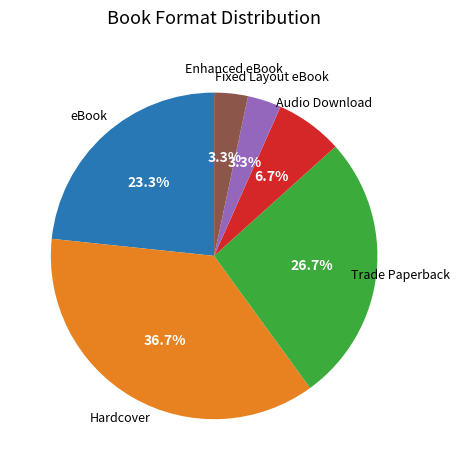

Does any single category account for the majority?

No